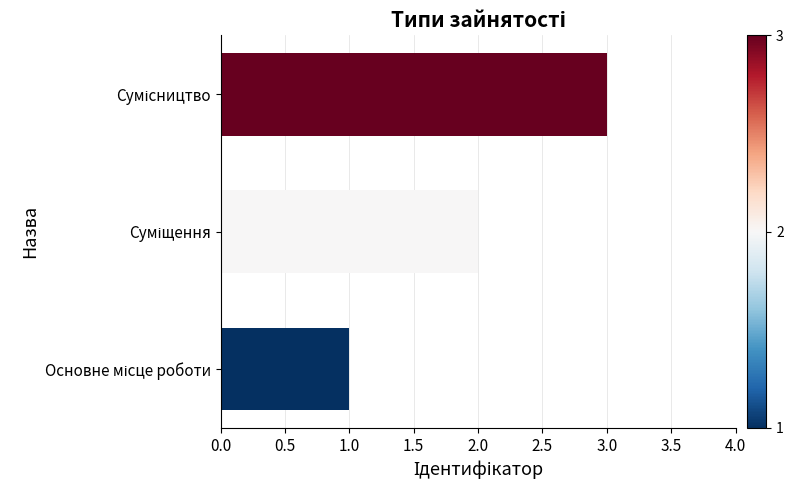

Does the chart contain any negative values?

No